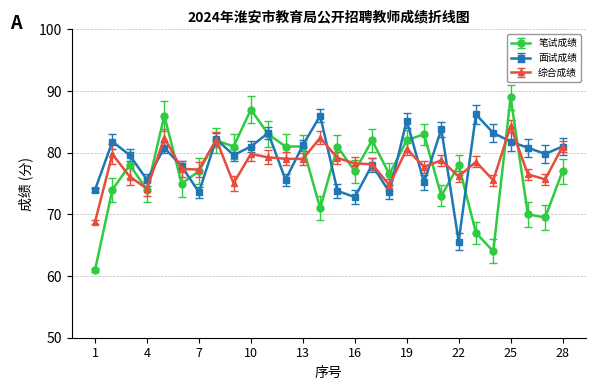

At how many categories does at least one series exceed 65?

28